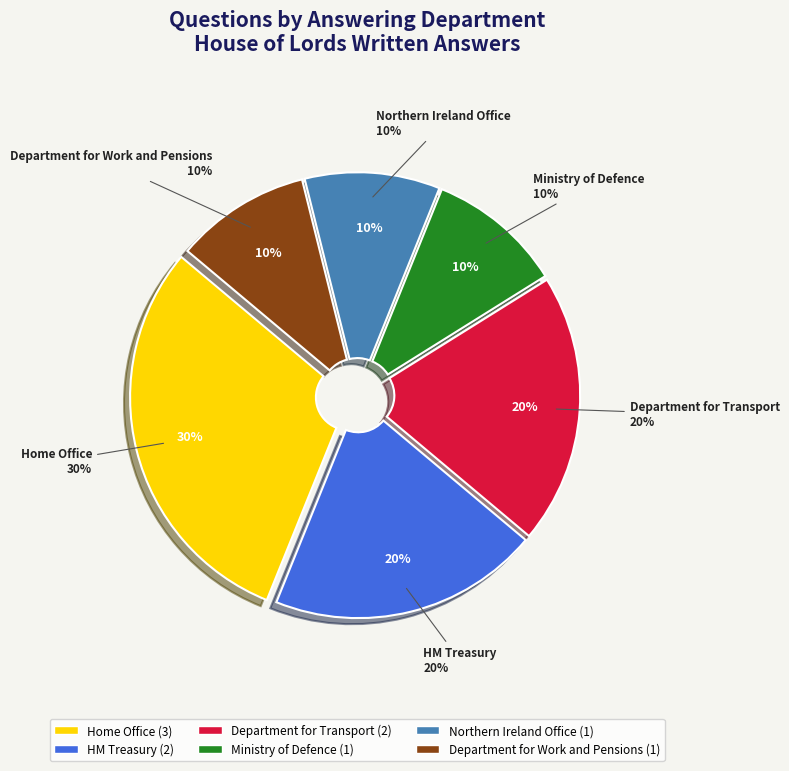

How many segments does this pie chart have?

6